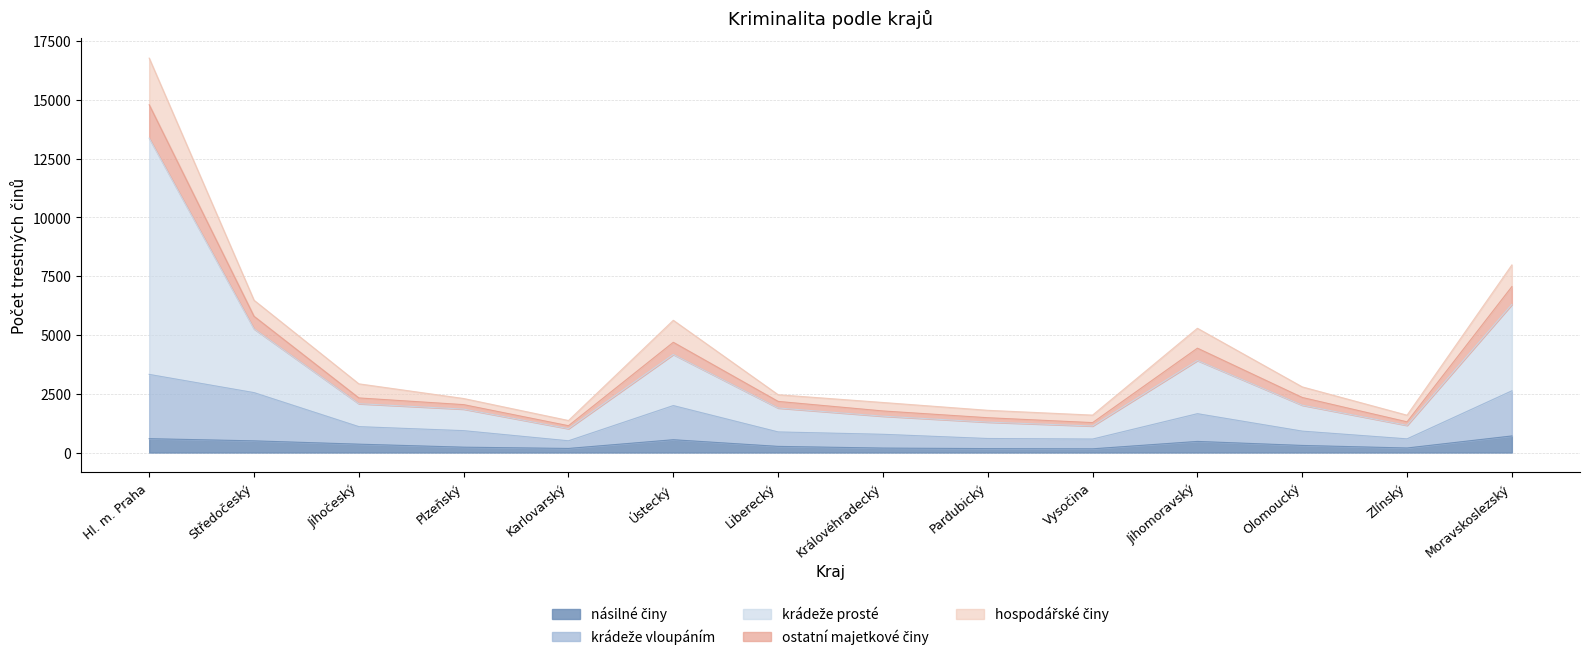

What is the total value across all series at Hl. m. Praha?

16778